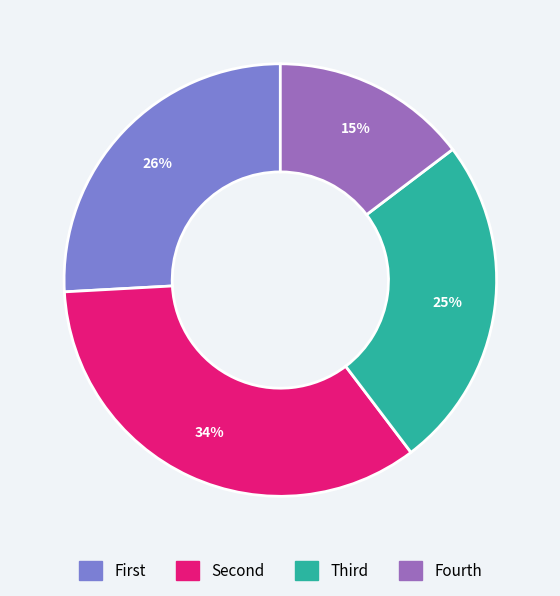

The Fourth slice represents 3% of the pie. True or false?

False